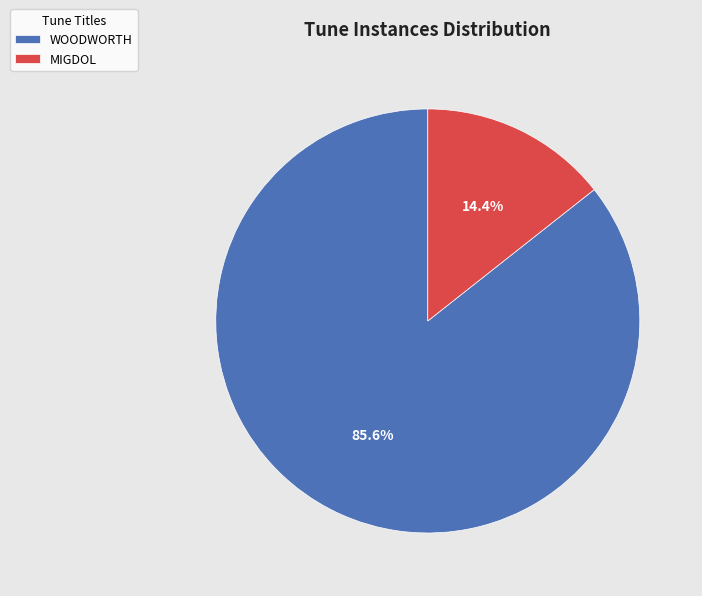

Which has a higher value, MIGDOL or WOODWORTH?

WOODWORTH